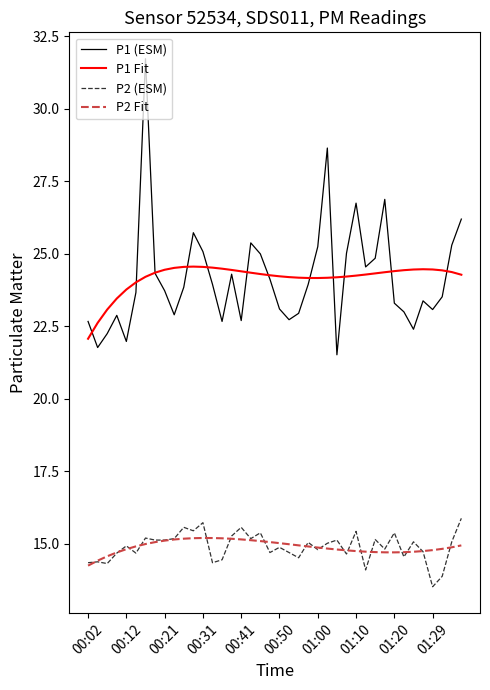

What is the difference between the maximum and minimum values in the P1 (ESM) series?

10.2